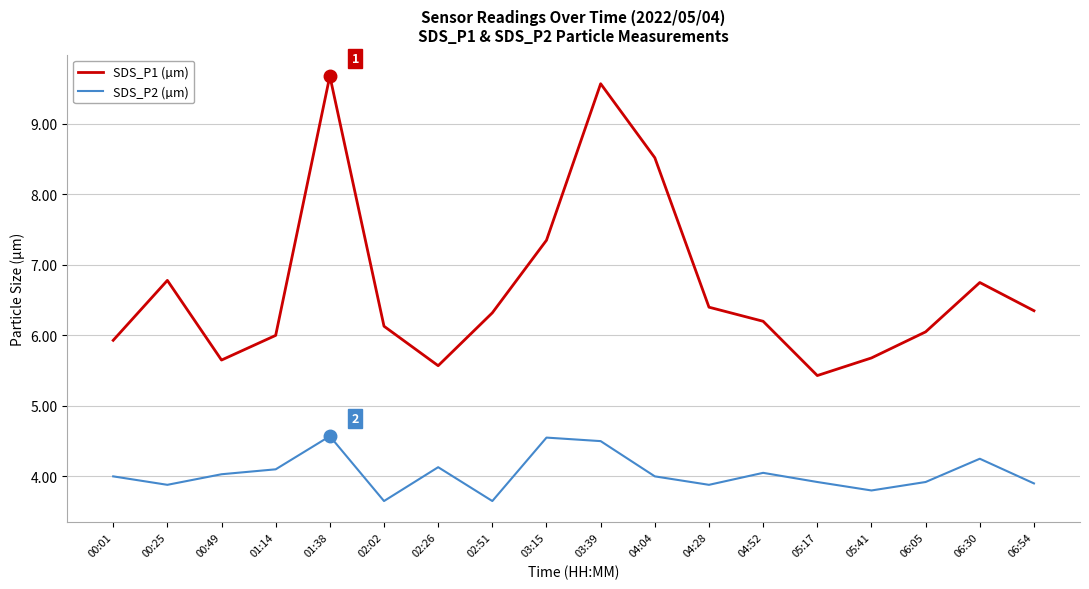

Does the chart display data point markers on the line(s)?

No